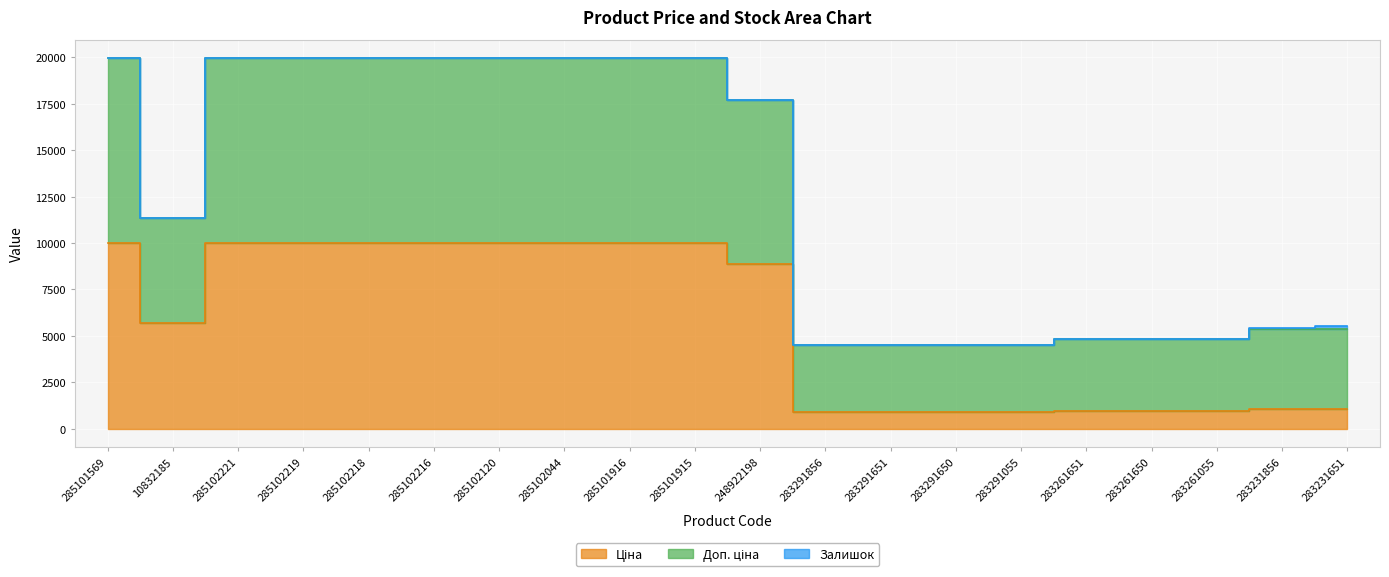

At which label does Ціна first exceed 8856?

285101569